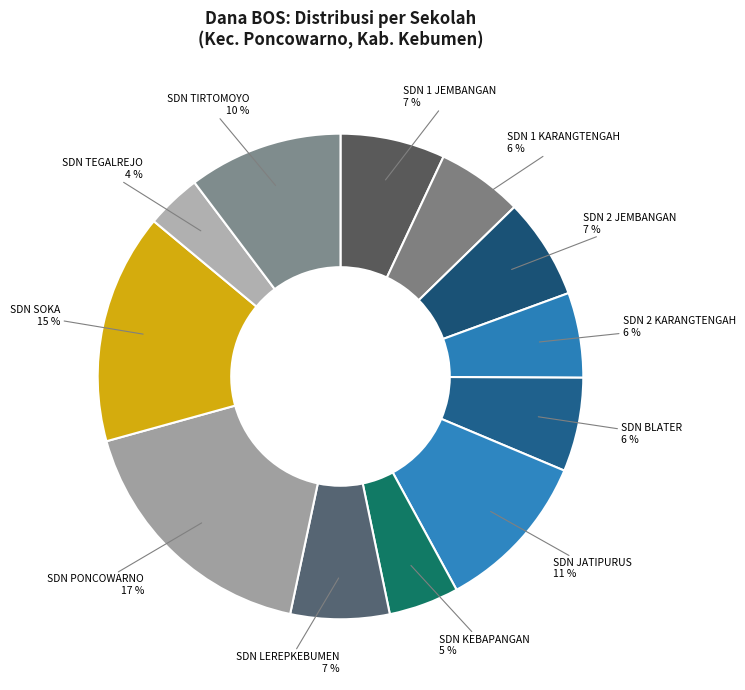

Which category has the biggest portion of the pie?

SD NEGERI PONCOWARNO